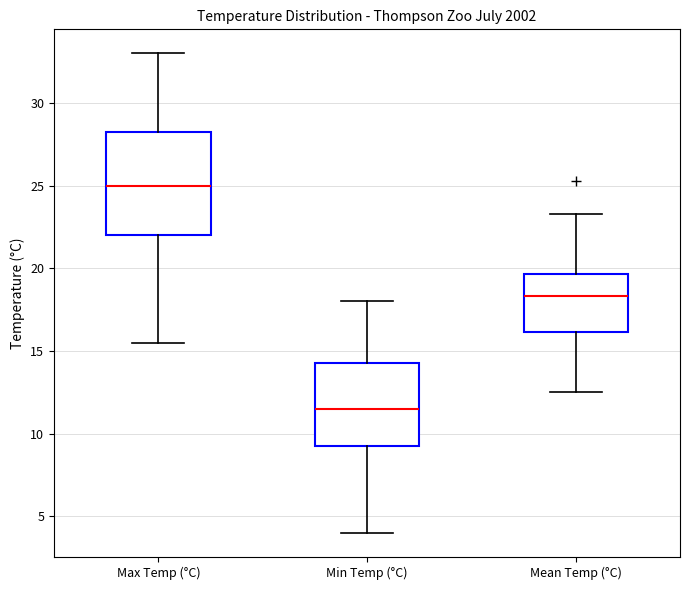

Which box's median line is the lowest?

Min Temp (°C)